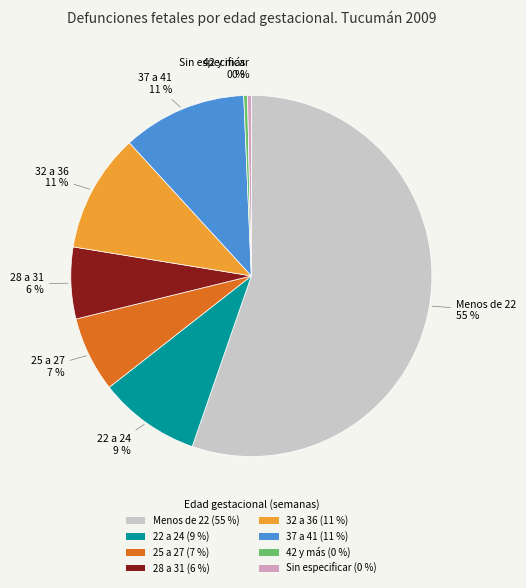

To the nearest percent, what is the average slice percentage?

12%